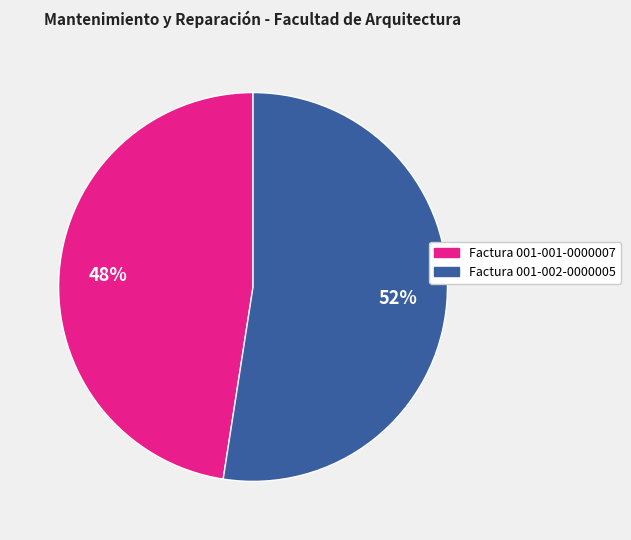

Is it true that Factura 001-002-0000005 is 59% of the pie?

False